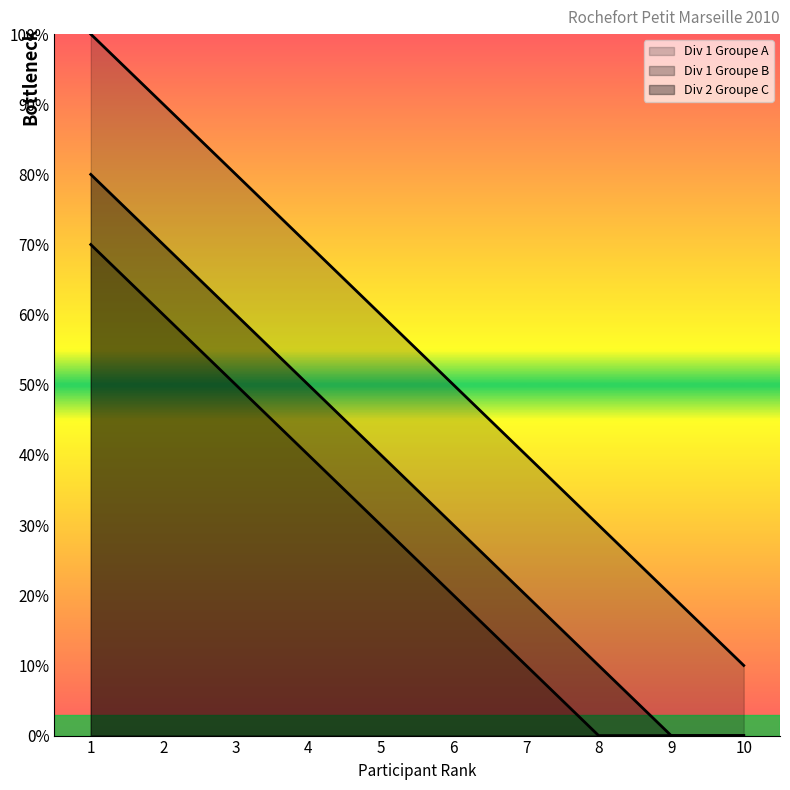

Does the chart display data point markers on the line(s)?

No